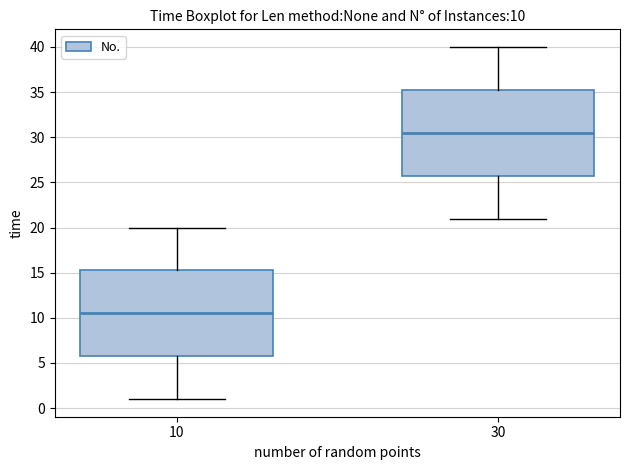

Which box's median line is the highest?

30